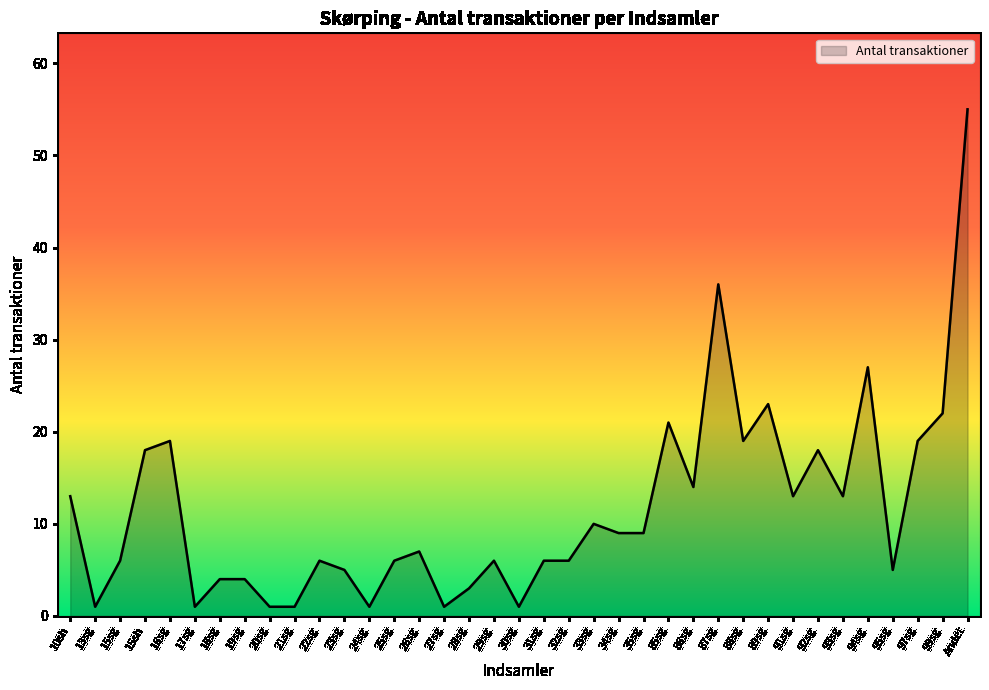

What position from the right is 32sg?

17